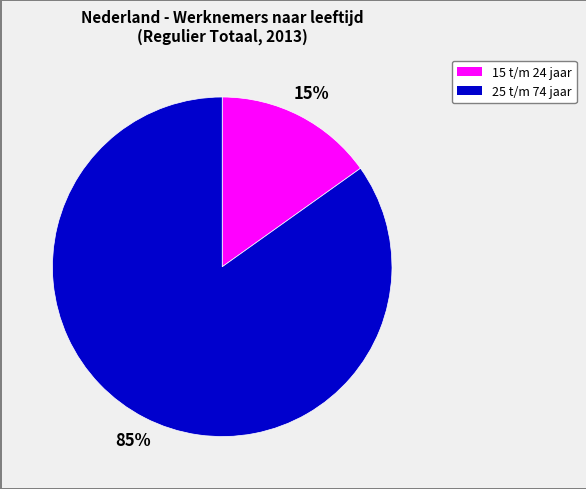

Is it true that 15 t/m 24 jaar is 15% of the pie?

True